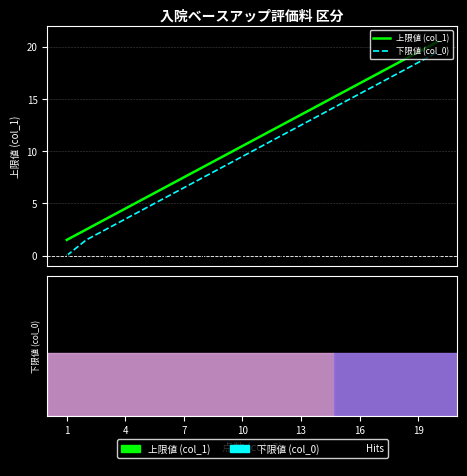

True or false: 上限値 (col_1) and 下限値 (col_0) cross at least once.

False